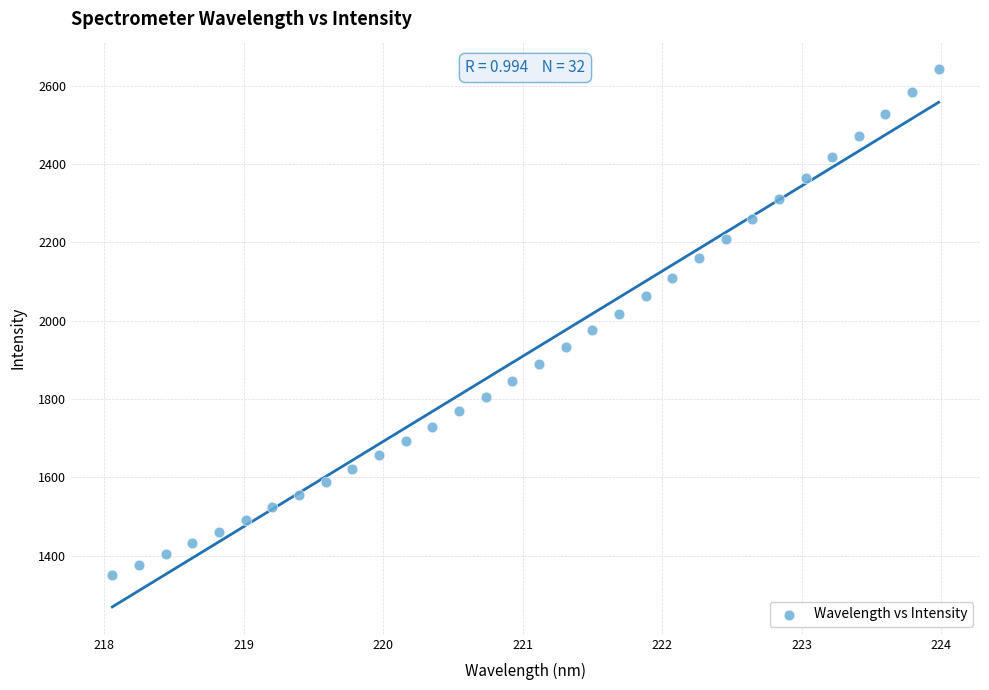

What is the range of X values (max minus min)?

5.9